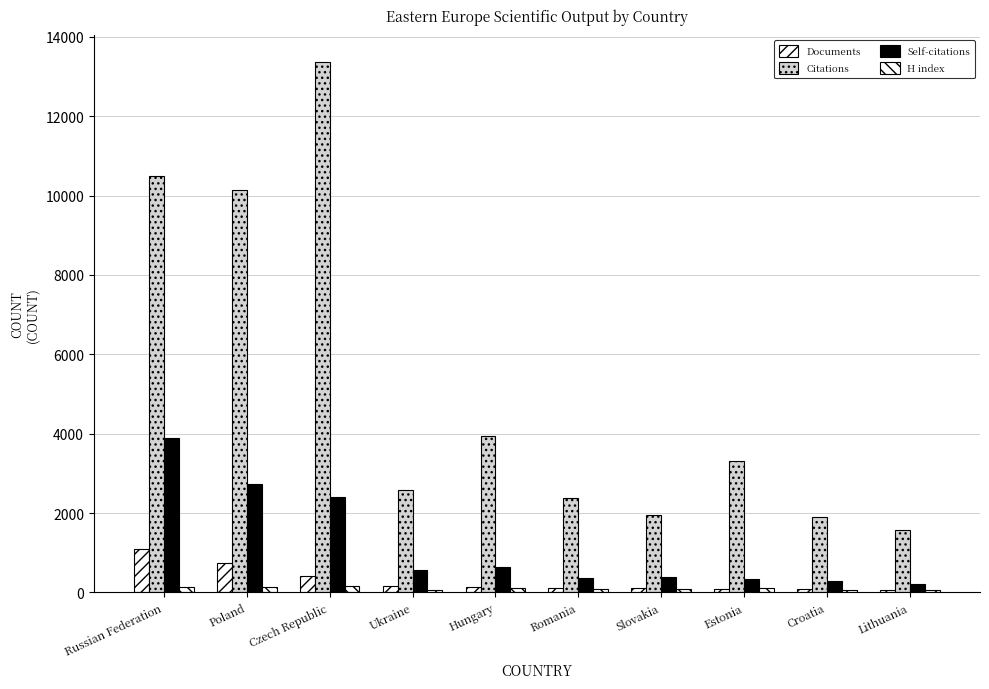

How many bars are there in total?

40